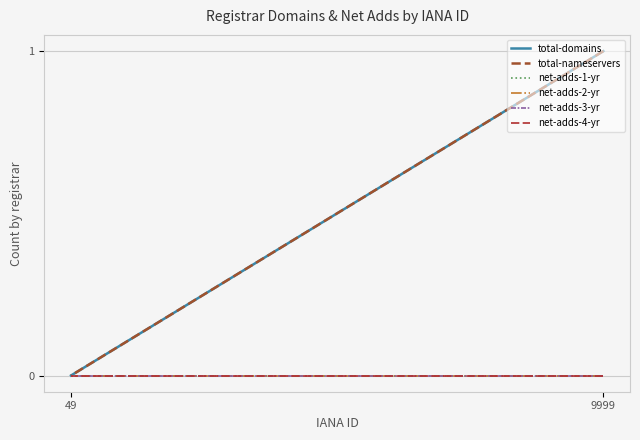

Which series has the largest total across all categories?

total-domains